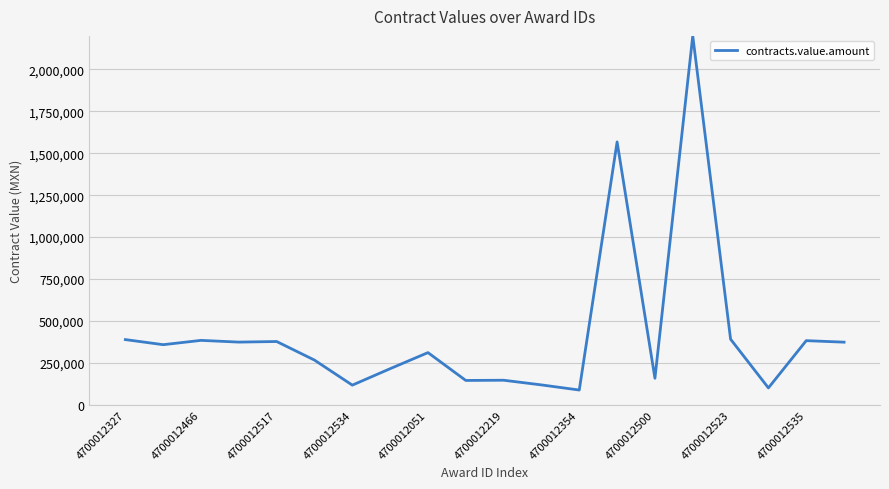

What is the greatest value displayed?

2200000.0